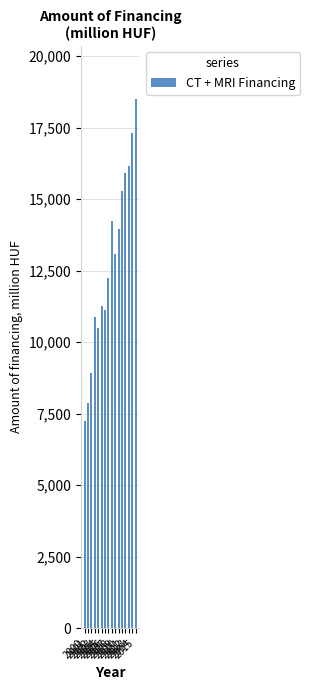

Reading left to right, list all the values displayed in this chart.

7254.9	7867.0	8902.6	10871.7	10492.1	11255.5	11106.6	12245.3	14232.4	13063.1	13945.3	15281.0	15911.0	16140.3	17303.9	18497.8